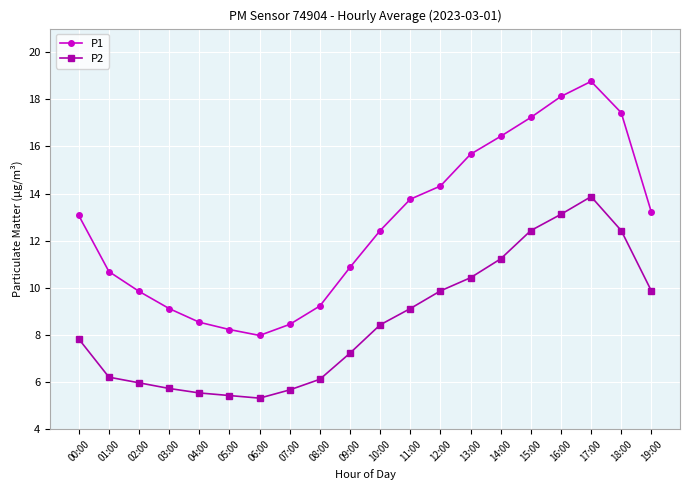

Does the chart have visible grid lines?

Yes